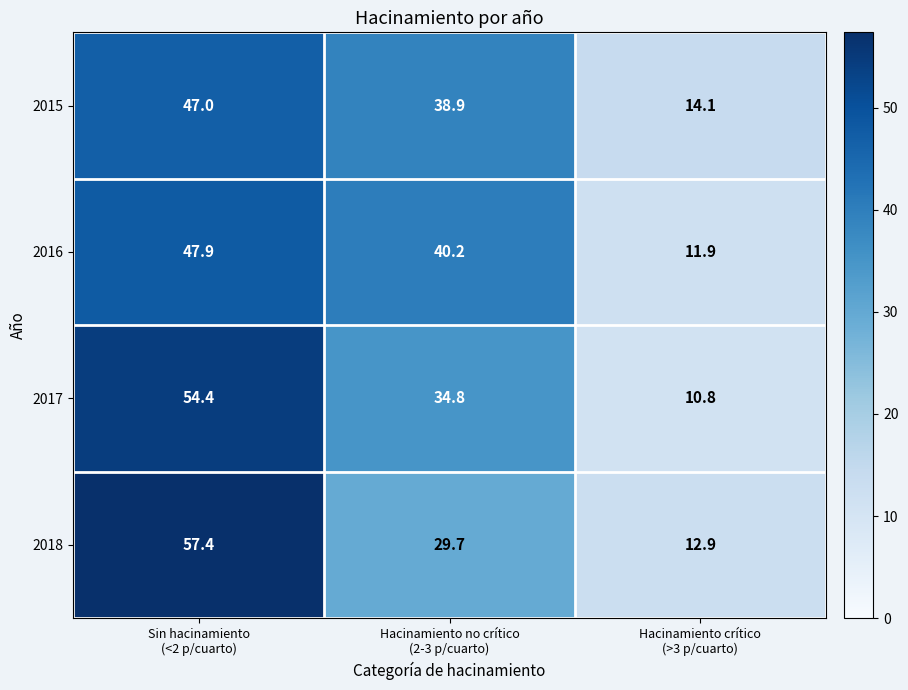

What is the difference between the second highest and minimum values in the 2017 series?

24.0